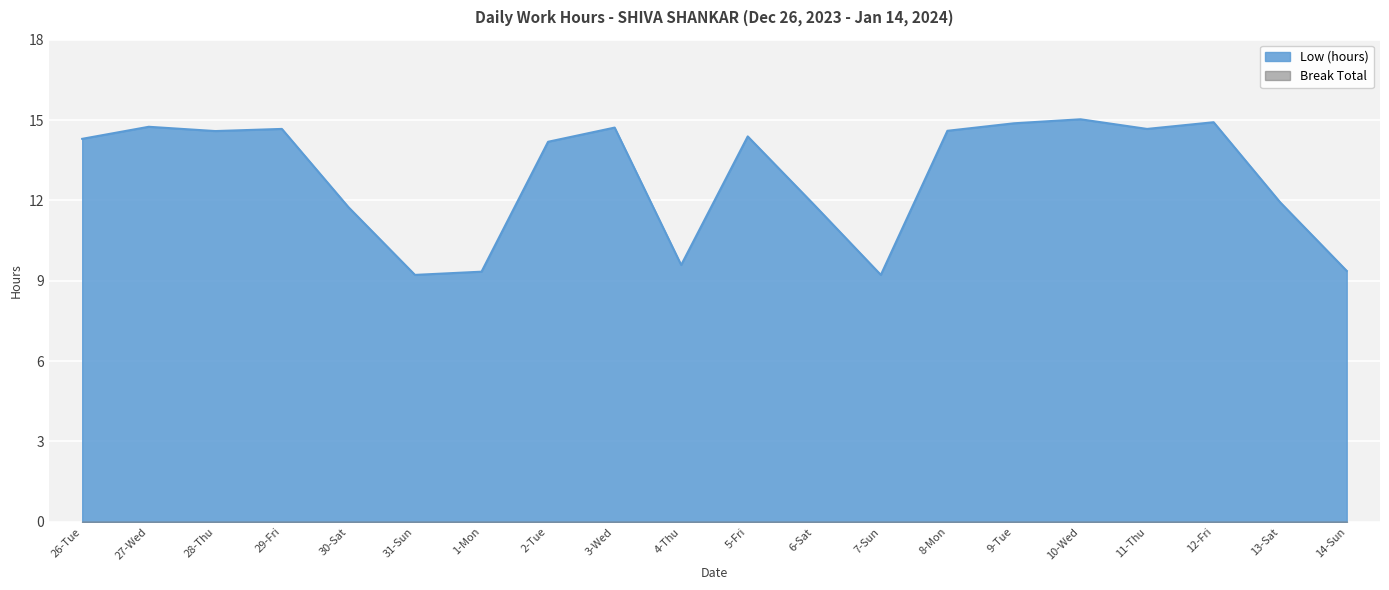

At which category does the data reach its first local peak?

27-Wed